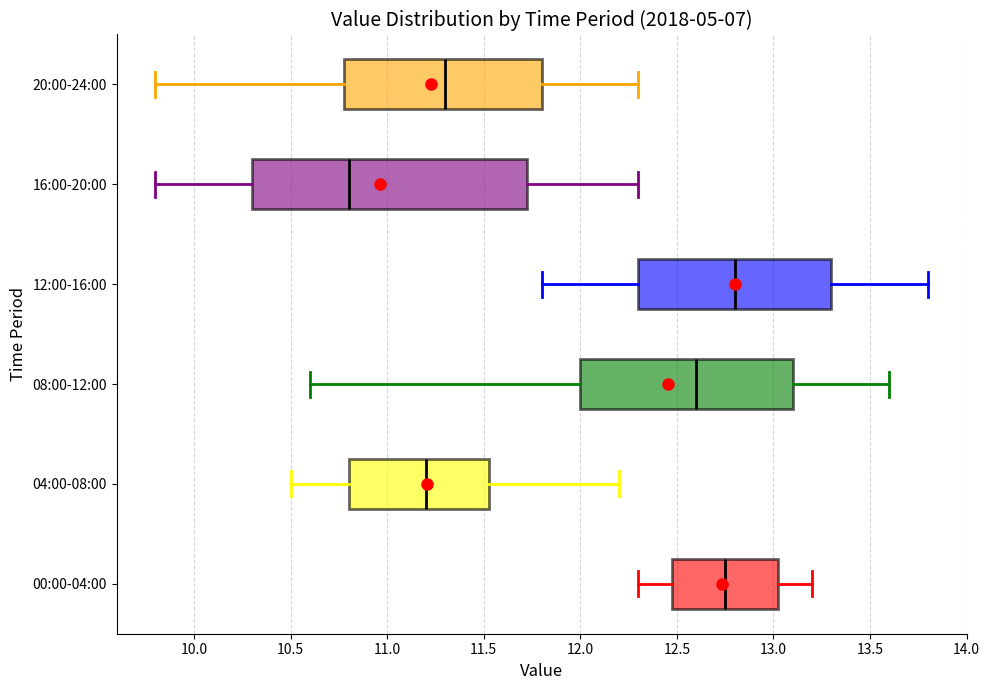

Reading bottom to top, transcribe this box plot: for each box, give where its median line is, the range the box spans, and where its two whiskers end, as read against the x-axis. The values are not printed on the chart, so give them approximately, as read against the axis.

00:00-04:00: median 12.75, box 12.50 to 13.05, whiskers 12.30 to 13.20
04:00-08:00: median 11.20, box 10.80 to 11.55, whiskers 10.50 to 12.20
08:00-12:00: median 12.60, box 12.00 to 13.10, whiskers 10.60 to 13.60
12:00-16:00: median 12.80, box 12.30 to 13.30, whiskers 11.80 to 13.80
16:00-20:00: median 10.80, box 10.30 to 11.75, whiskers 9.80 to 12.30
20:00-24:00: median 11.30, box 10.80 to 11.80, whiskers 9.80 to 12.30